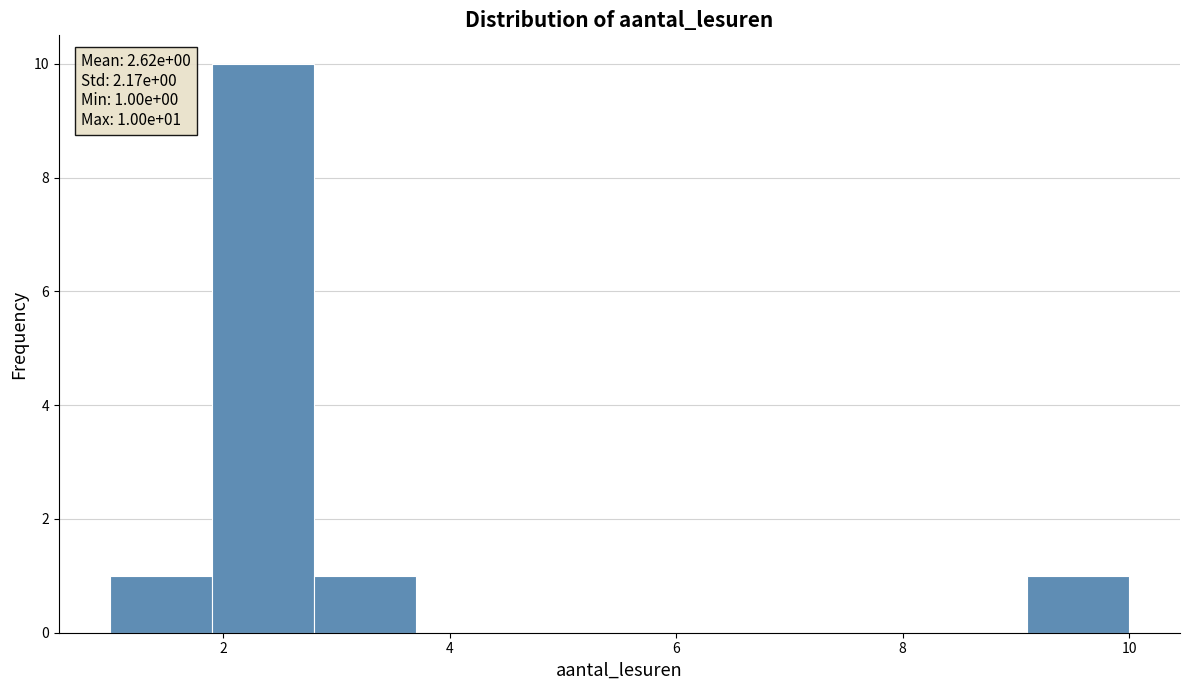

Over which range of the x-axis is the bar tallest?

1.9 to 2.8